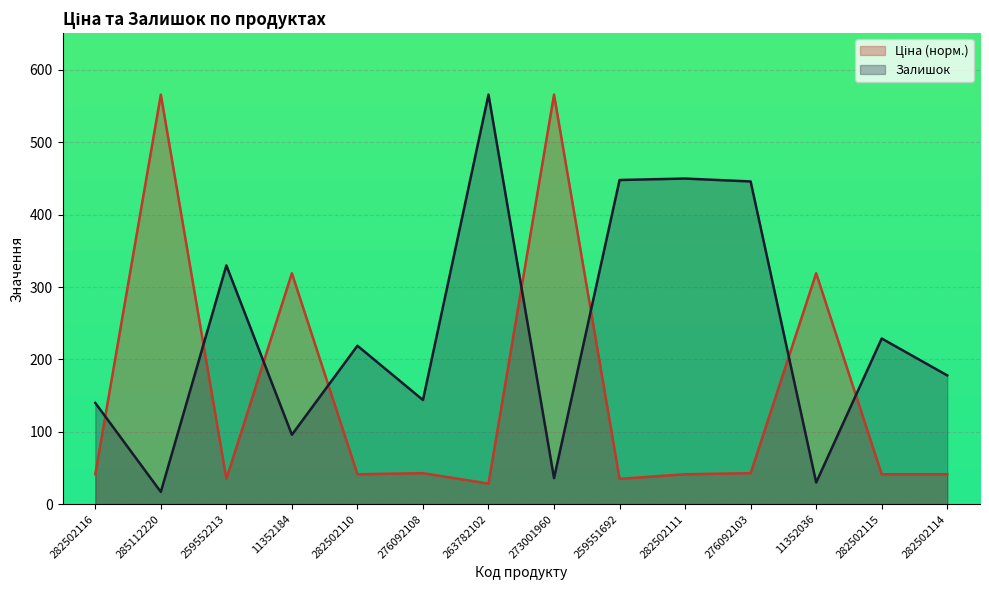

Is it true that Залишок equals 446.0 at 276092103?

True